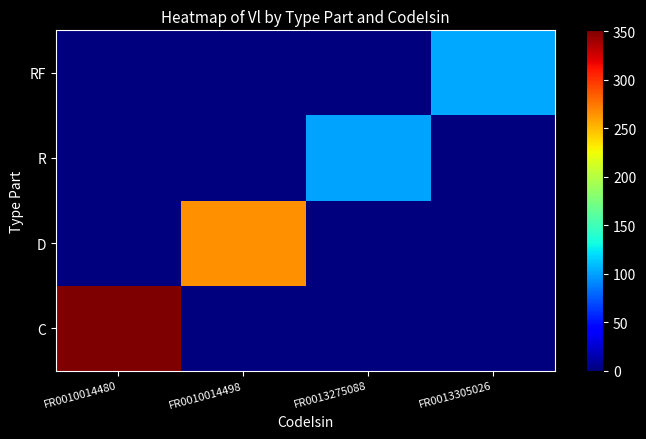

Reading left to right, what are all the values shown in this chart?

C: FR0010014480=351.1	FR0010014498=0.0	FR0013275088=0.0	FR0013305026=0.0
D: FR0010014480=0.0	FR0010014498=265.9	FR0013275088=0.0	FR0013305026=0.0
R: FR0010014480=0.0	FR0010014498=0.0	FR0013275088=101.0	FR0013305026=0.0
RF: FR0010014480=0.0	FR0010014498=0.0	FR0013275088=0.0	FR0013305026=102.4